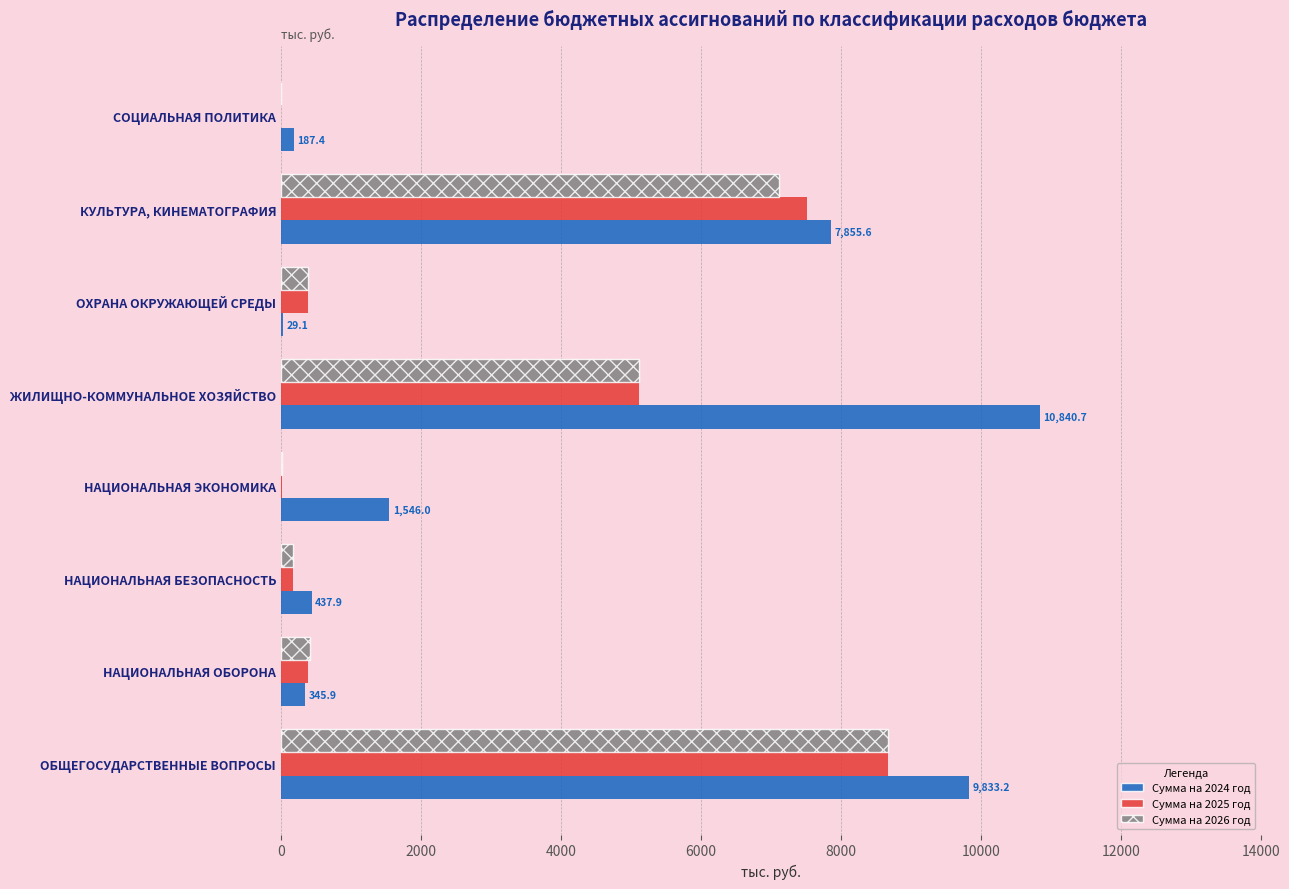

True or false: Сумма на 2024 год has a value of 7855.6 at КУЛЬТУРА, КИНЕМАТОГРАФИЯ.

True